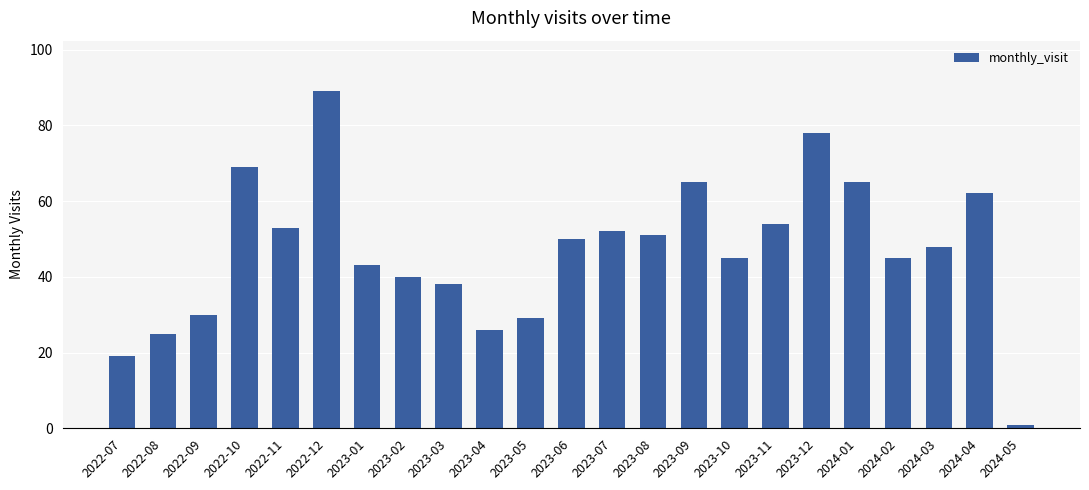

The value at 2022-11 is 53. True or false?

True